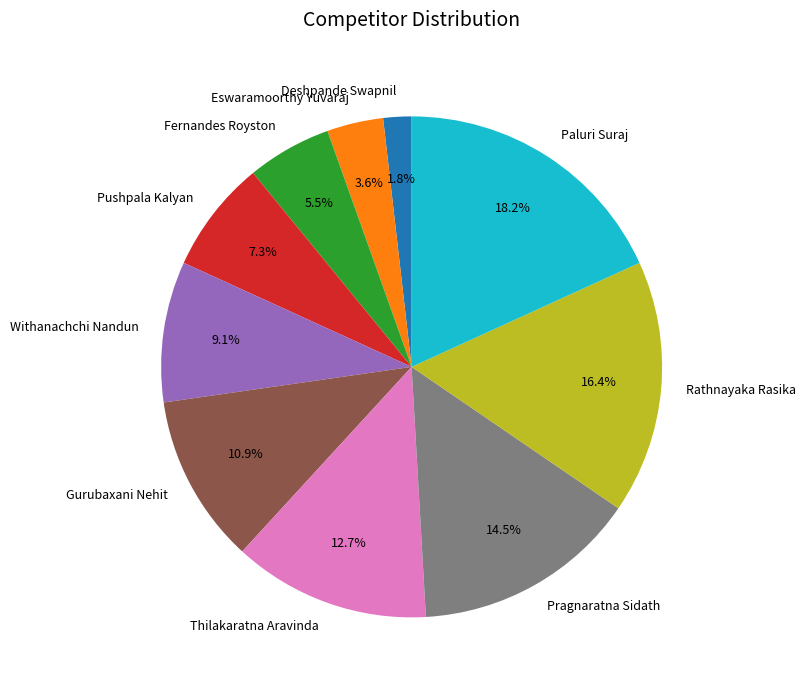

To the nearest percent, what is the difference between the Thilakaratna Aravinda and Rathnayaka Rasika slice percentages?

4%